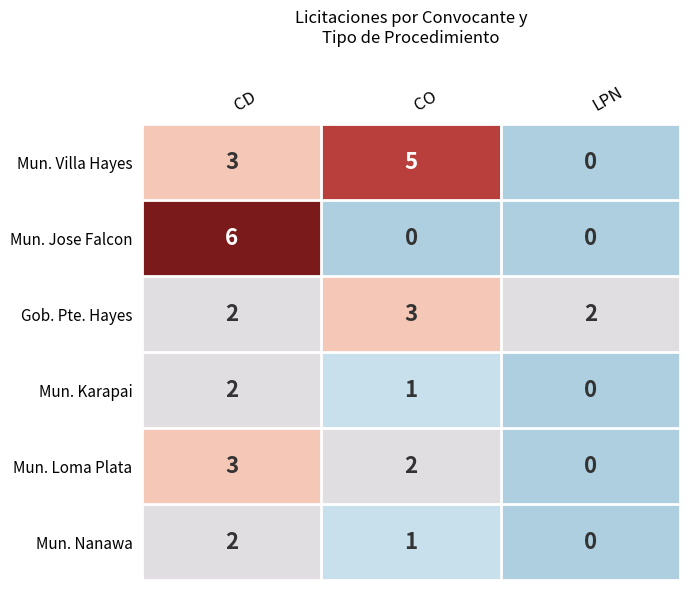

Which series has the largest range (max minus min)?

Mun. Jose Falcon